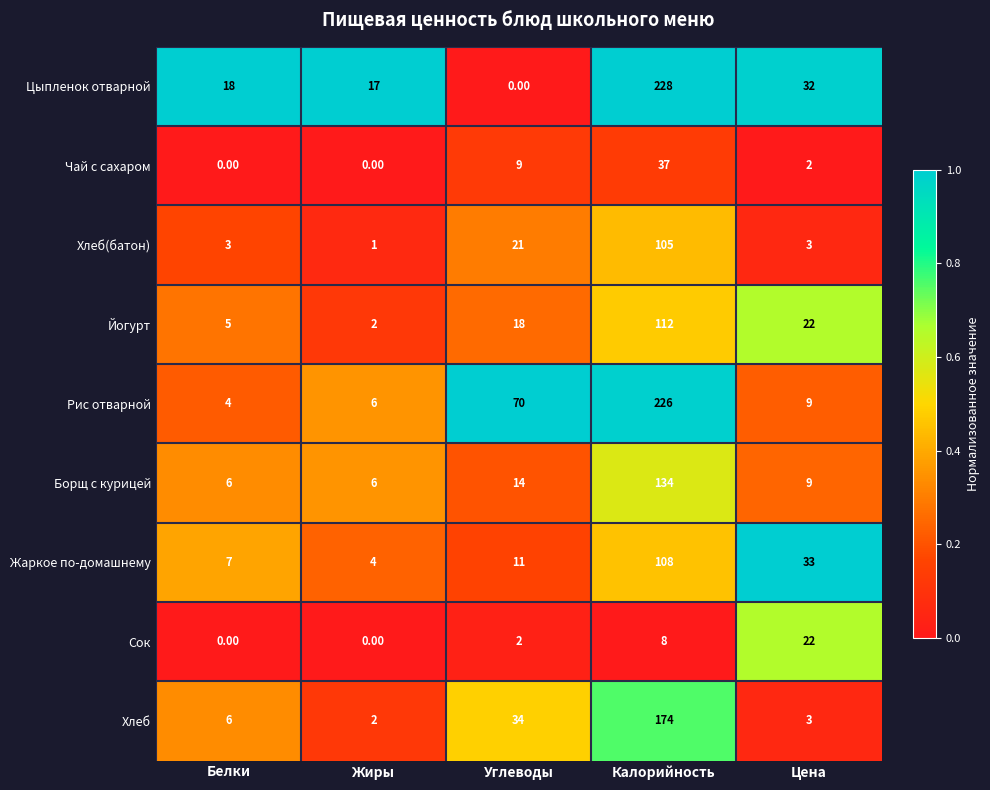

What is the difference between the highest and lowest values at Калорийность?

220